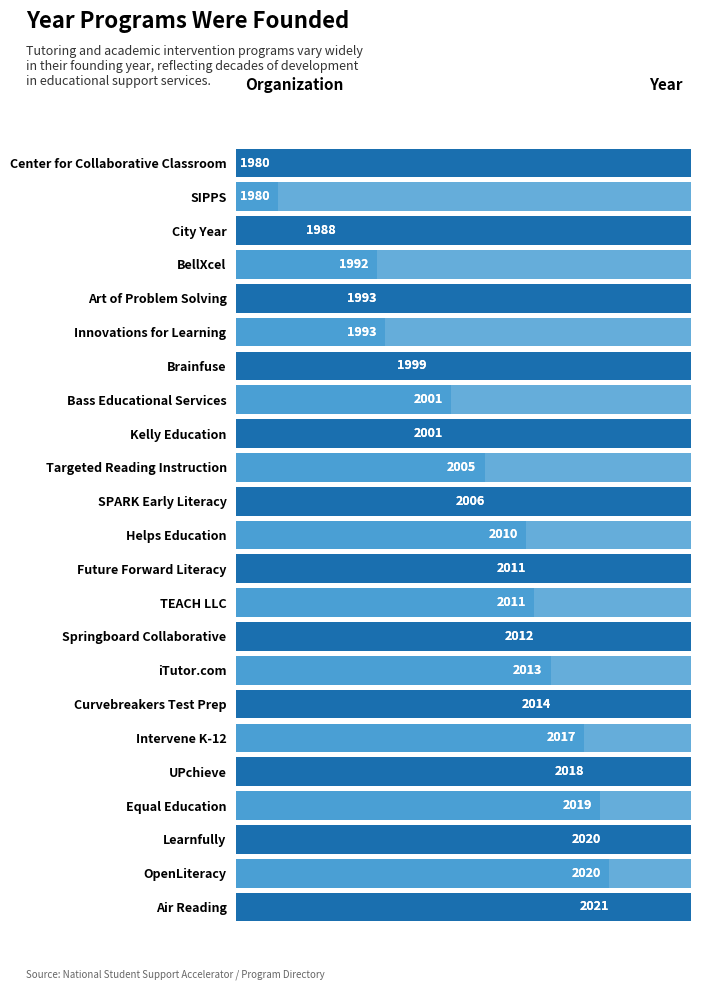

Are the bars horizontal?

Yes